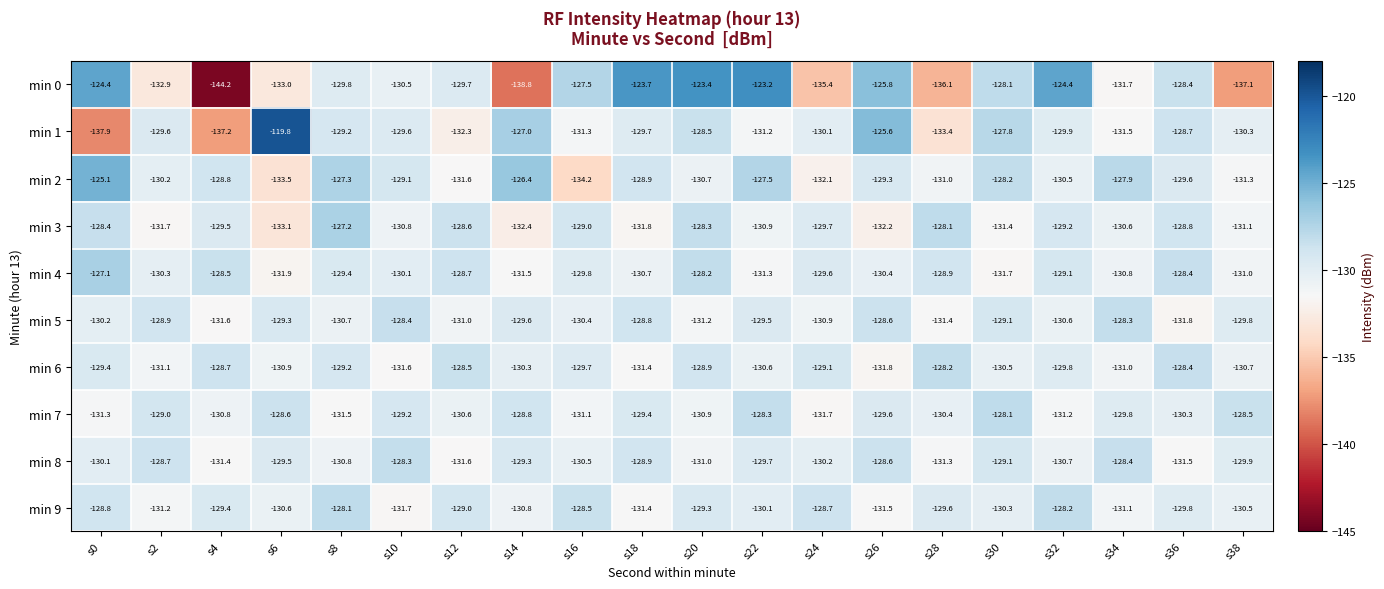

Is it true that min 7 equals -131.1 at s16?

True